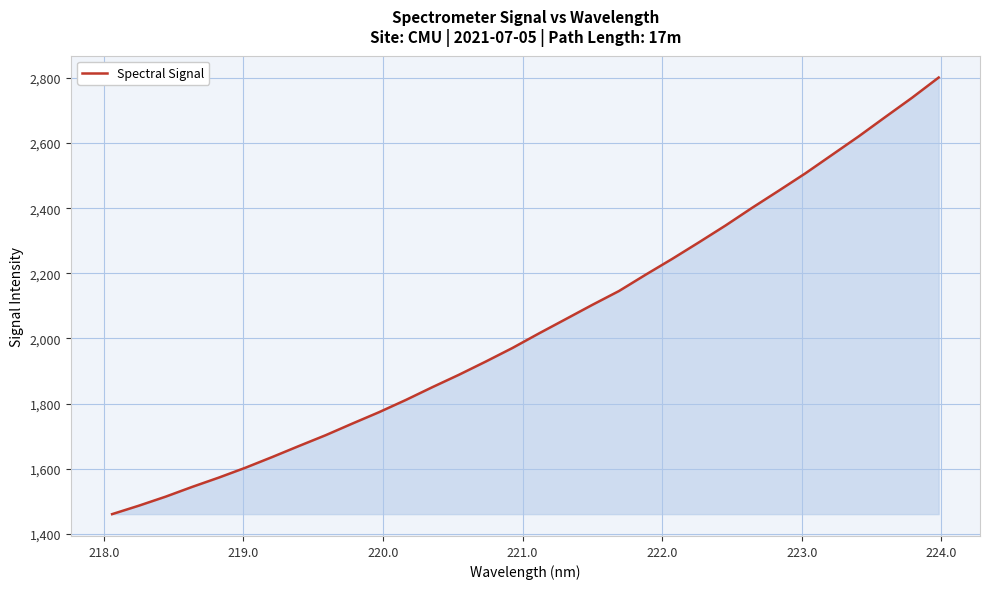

What is the smallest value displayed?

1460.4